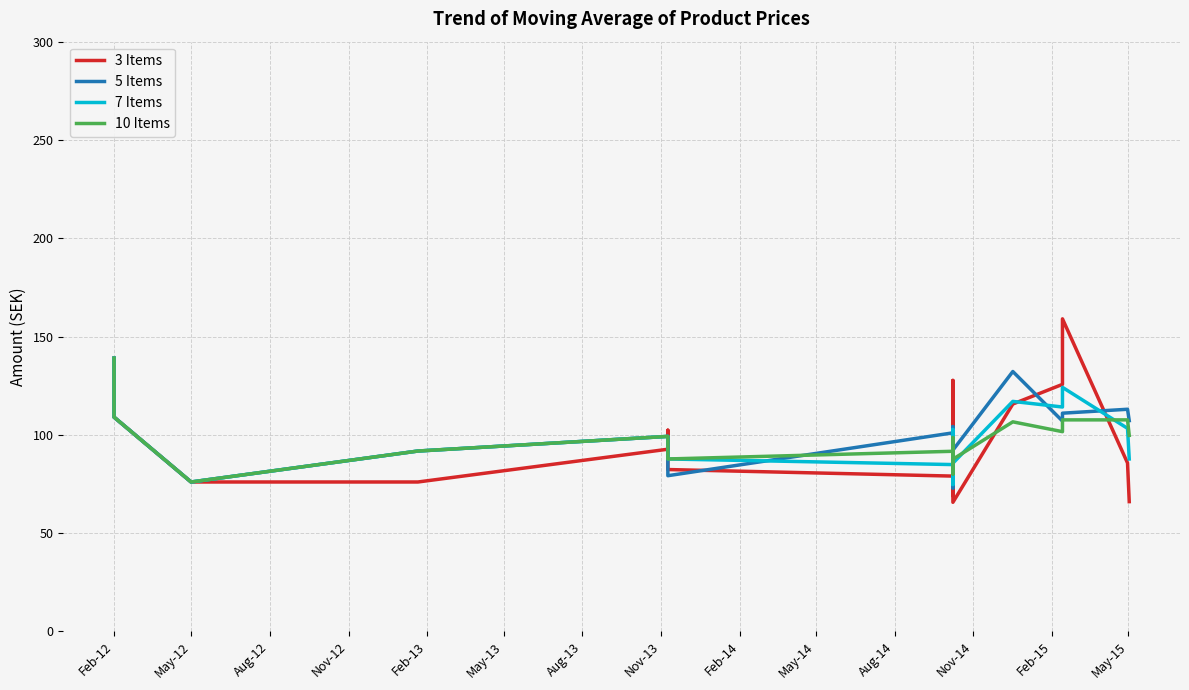

True or false: 5 Items and 7 Items intersect in this chart.

True